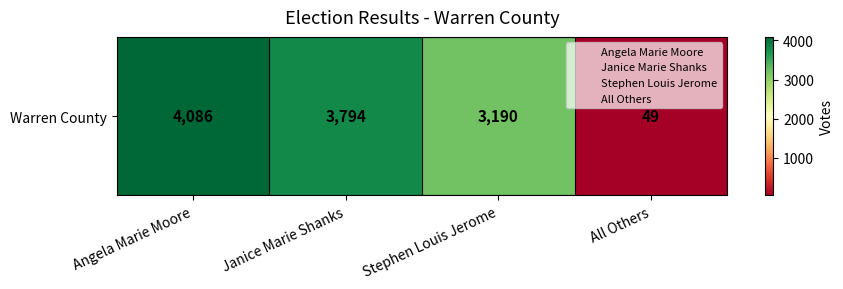

What is the sum of the values at All Others and Janice Marie Shanks?

3843